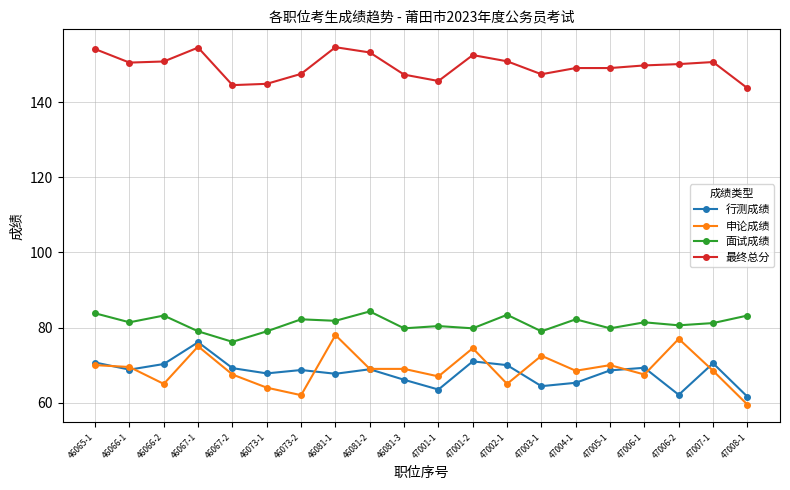

The value of 面试成绩 at 46067-2 is 106.1. True or false?

False